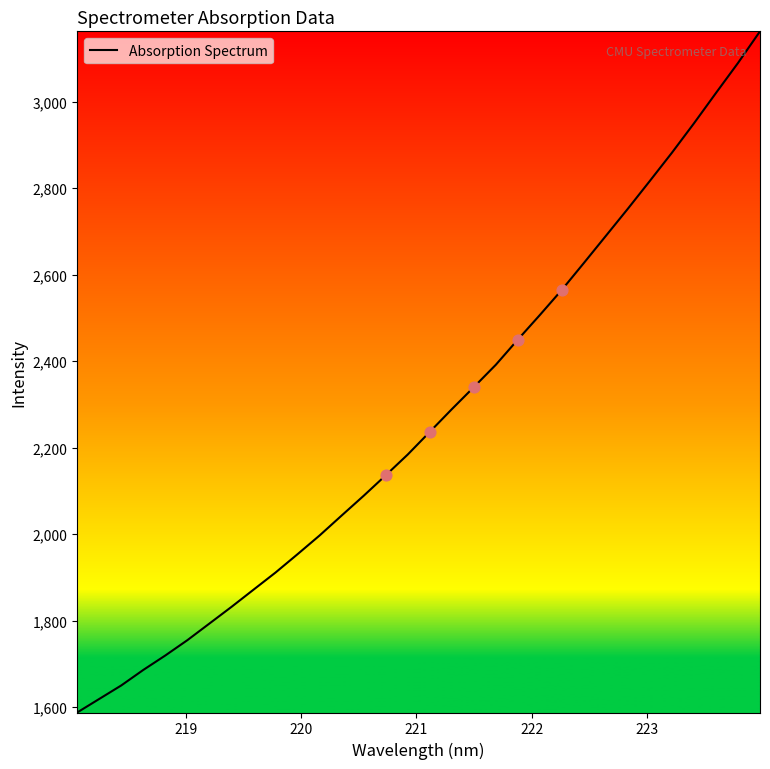

What is the smallest value displayed?

1588.0